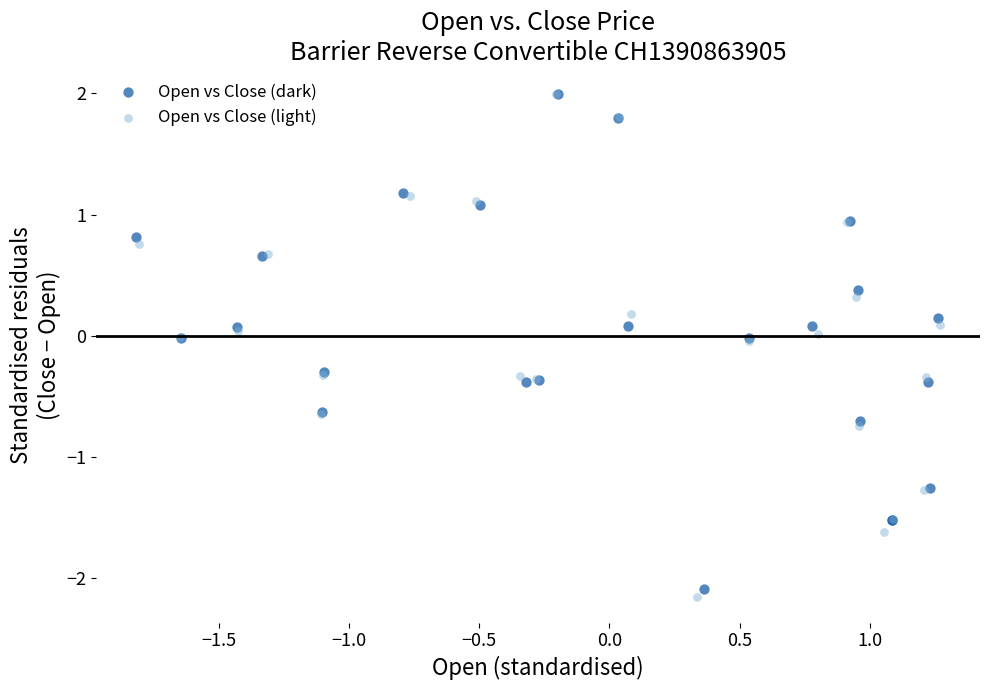

Which series has the widest spread of Y values?

Open vs Close (light)